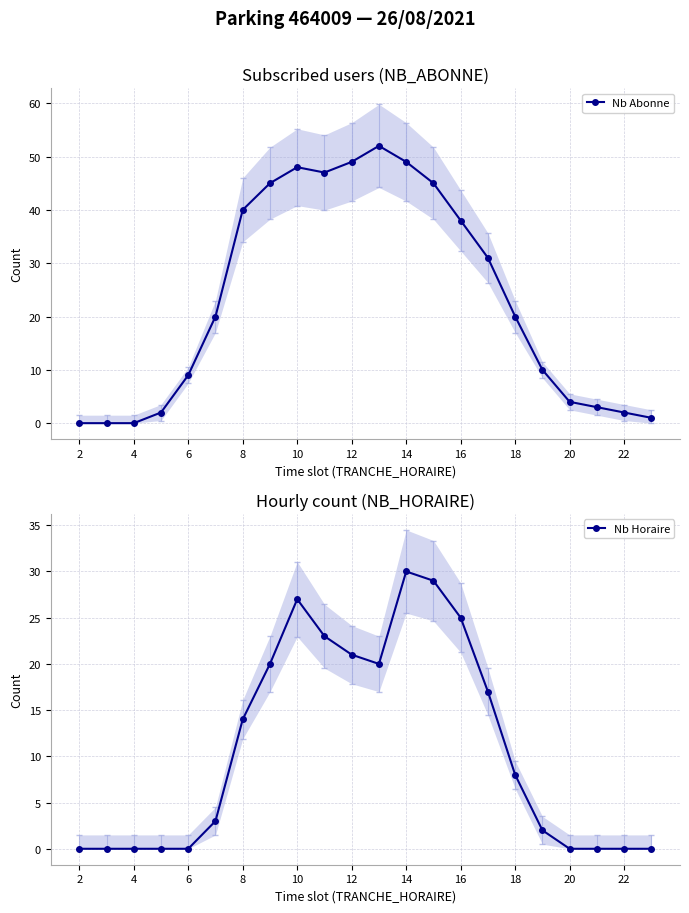

True or false: Nb Abonne and Nb Horaire cross at least once.

False